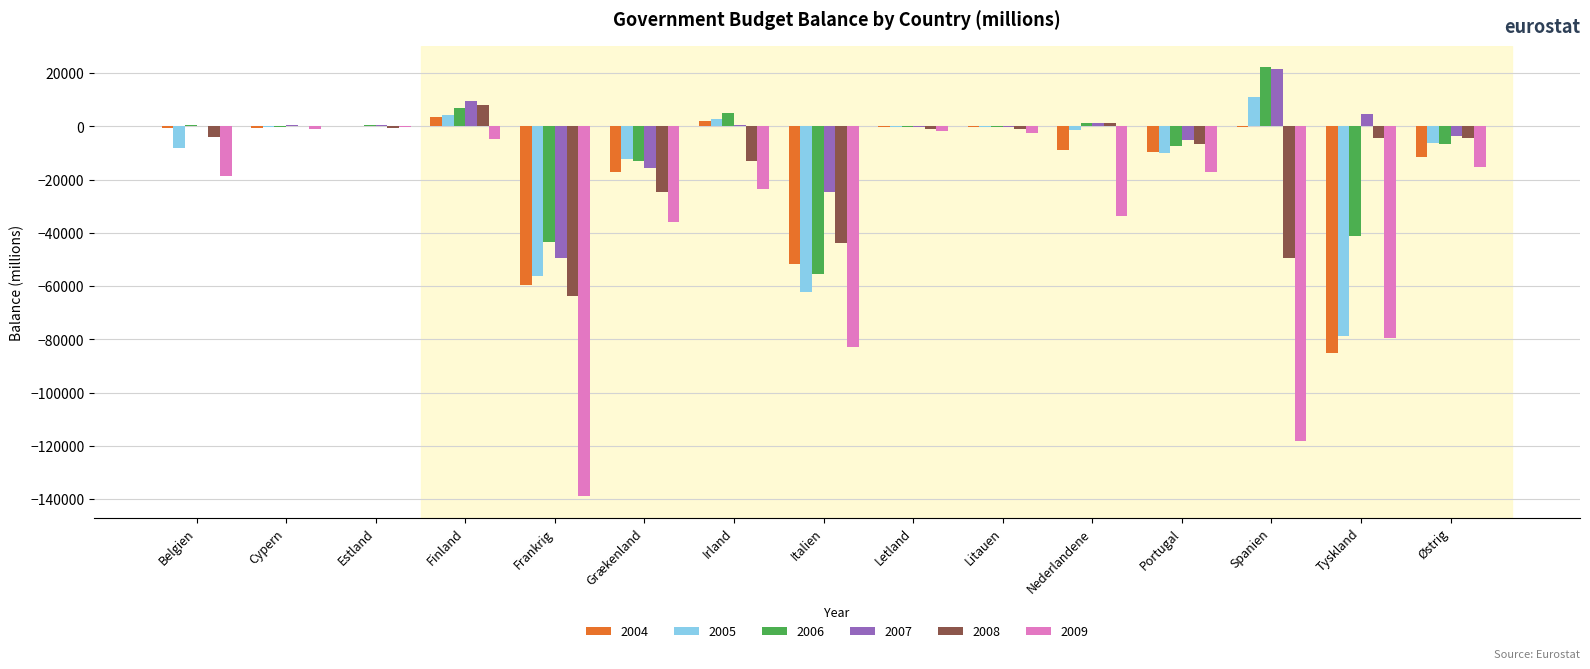

What is the maximum value shown in the chart?

22144